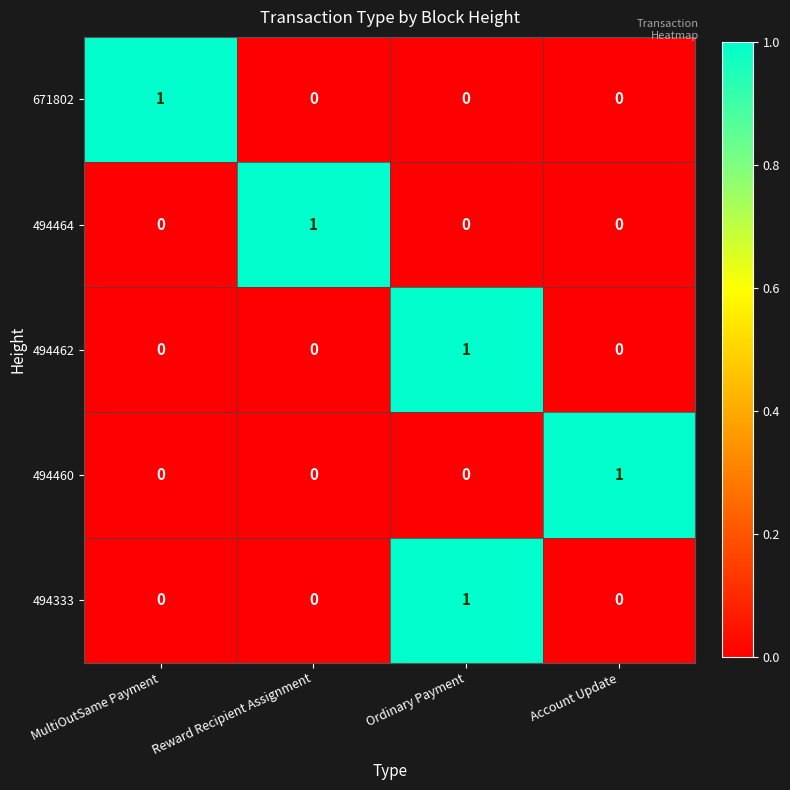

Is it true that 494460 equals 2 at Account Update?

False